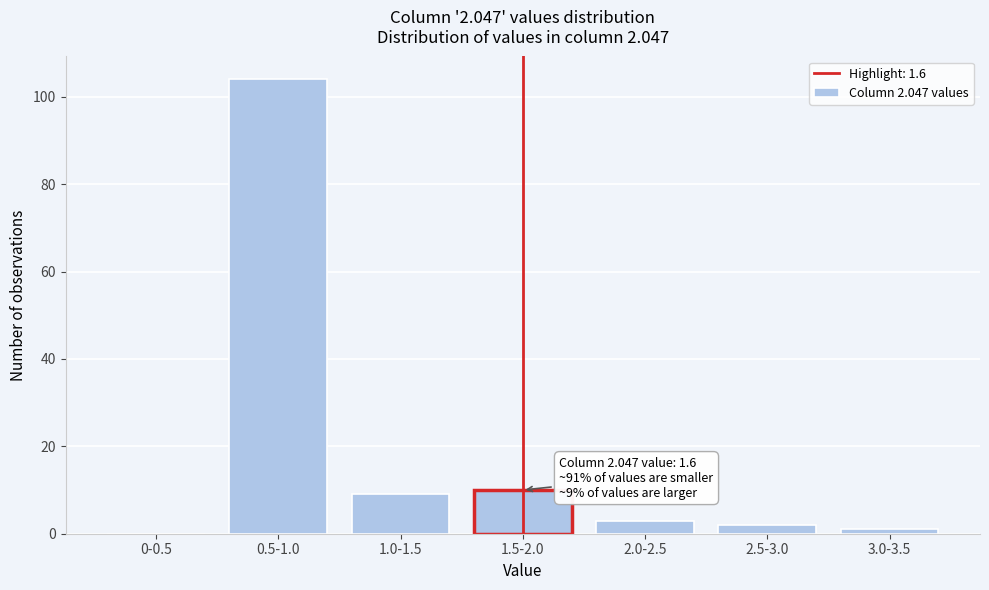

Reading left to right, list all the values displayed in this chart.

0-0.5=0	0.5-1.0=104	1.0-1.5=9	1.5-2.0=10	2.0-2.5=3	2.5-3.0=2	3.0-3.5=1